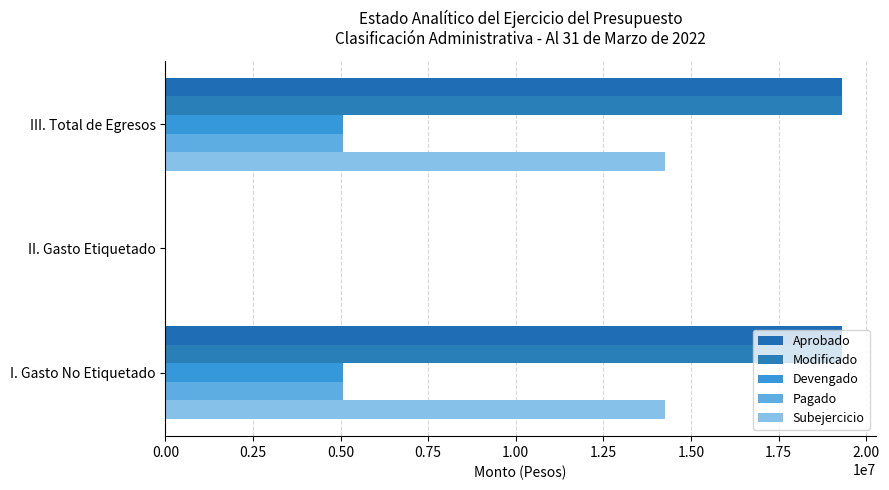

How many categories are shown in the chart?

3